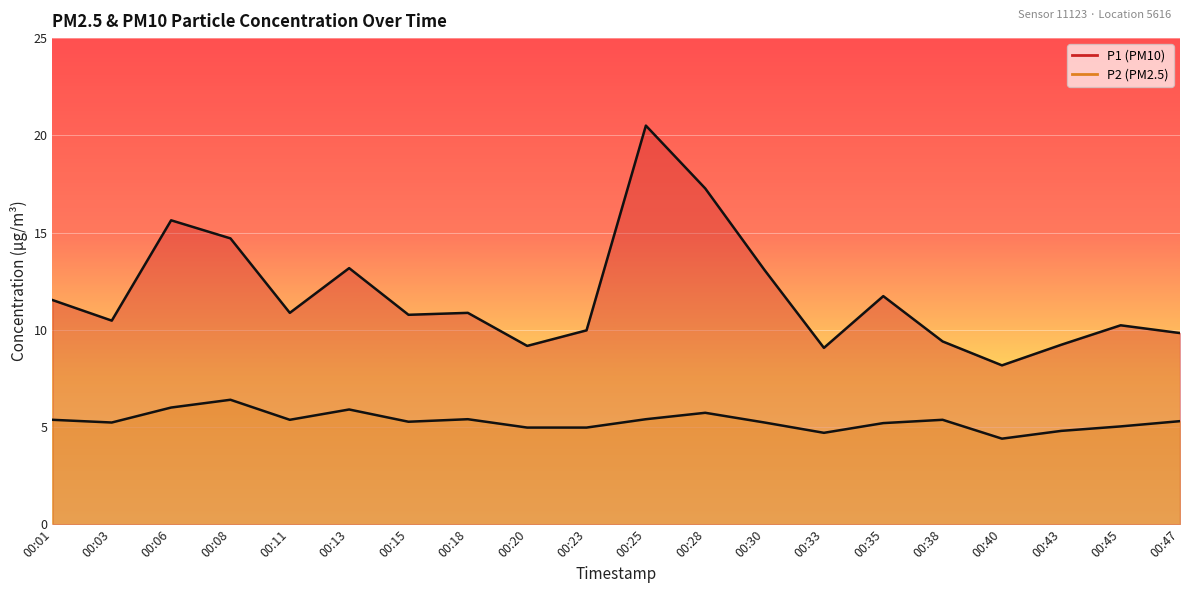

Which category has the highest value across all series?

00:25